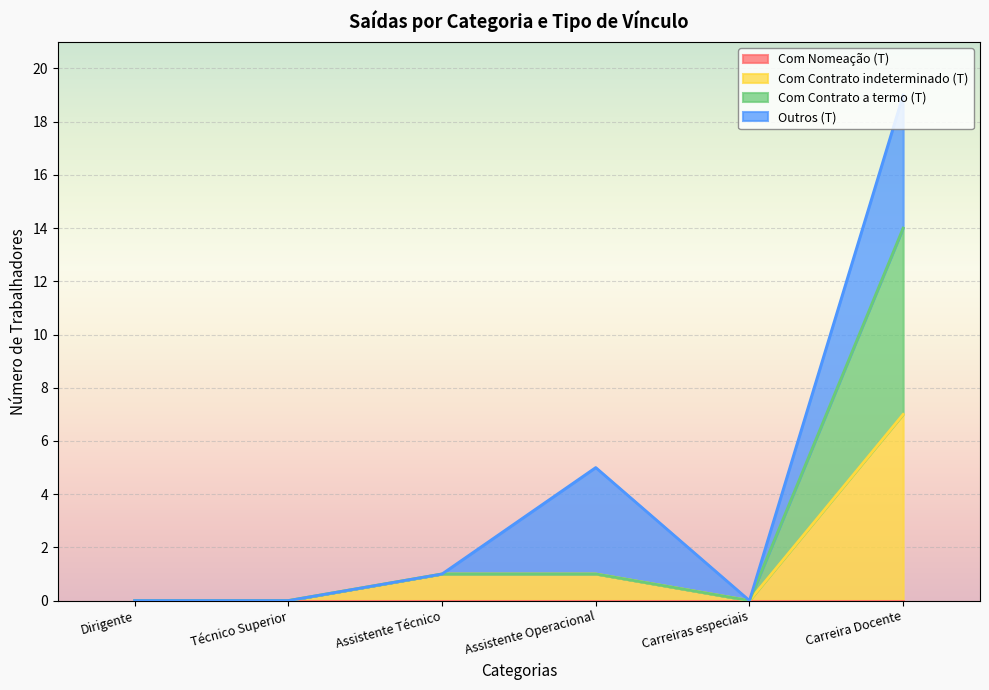

The Com Contrato a termo (T) series shows 9 at Dirigente. True or false?

False